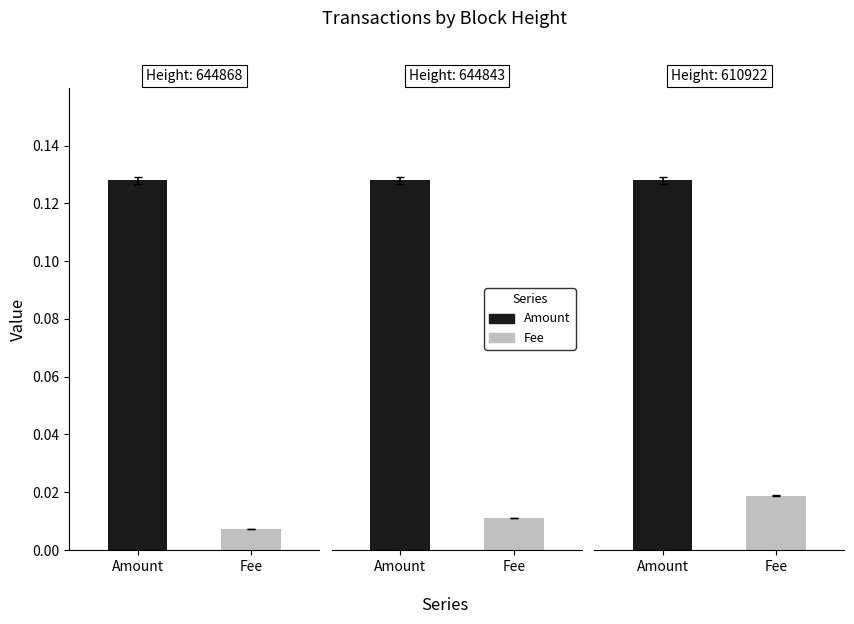

True or false: Fee has a value of 0.0 at 610922.

False